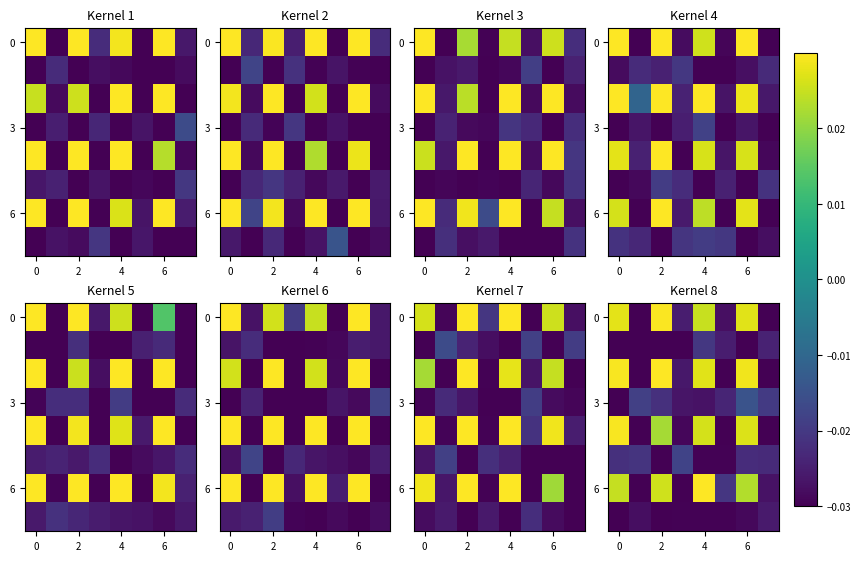

At which category is the sum across all series the highest?

6